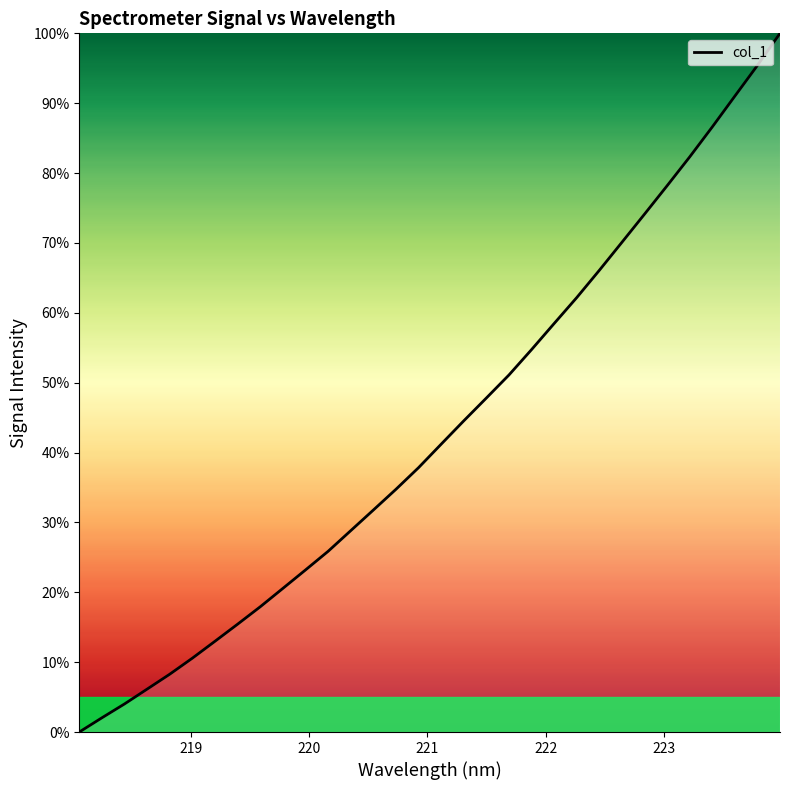

What is the difference between the maximum and minimum values?

100.0